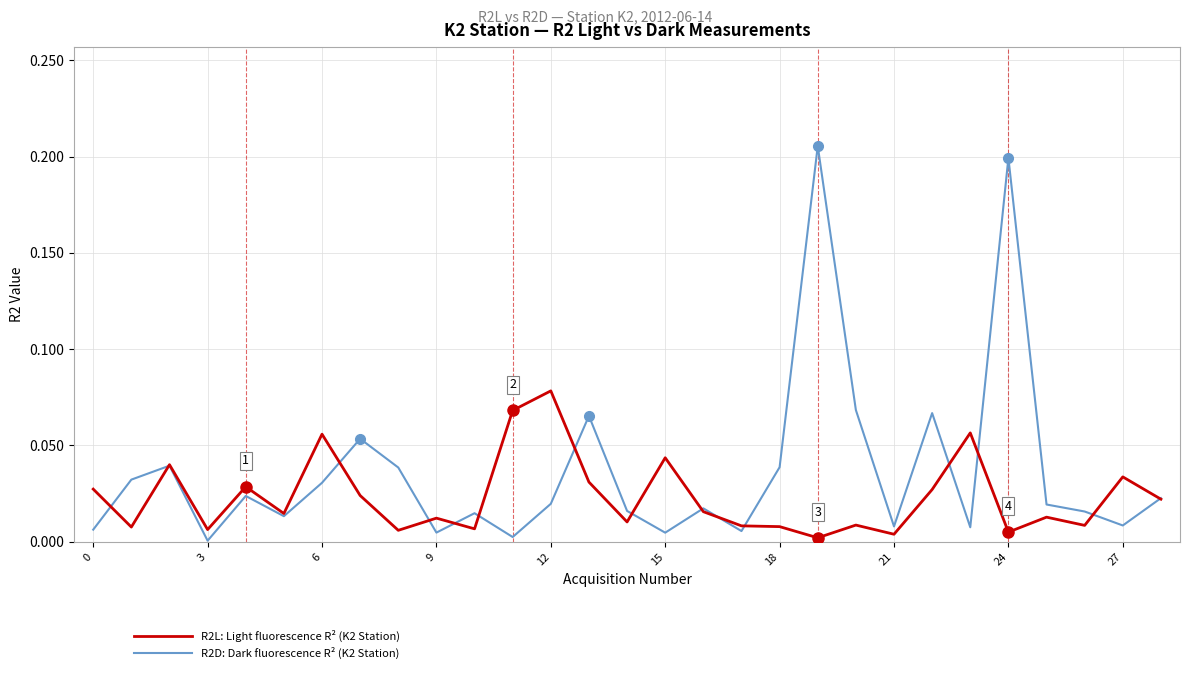

How many lines are shown in the chart?

2